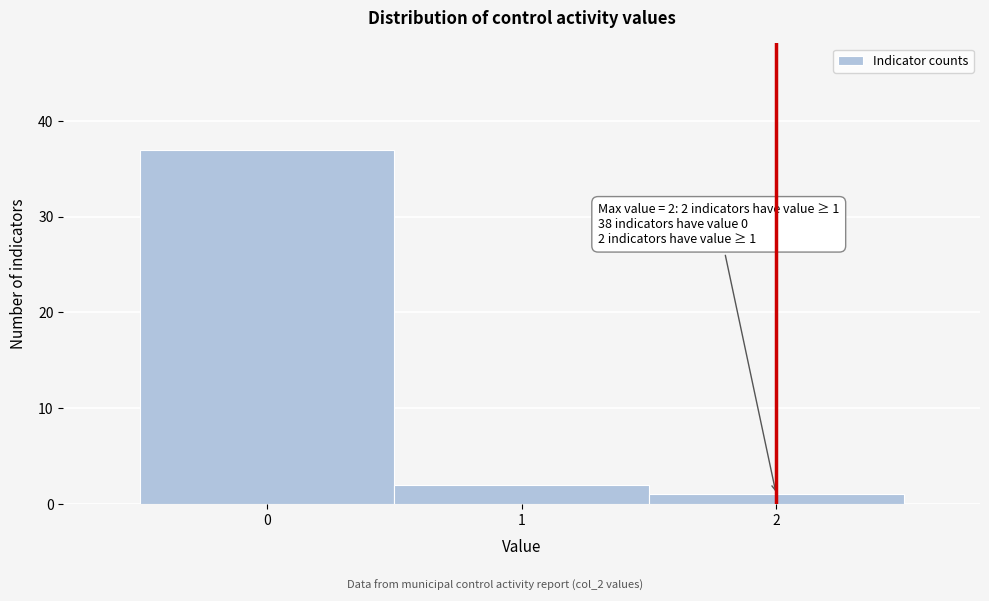

Which range on the x-axis has the tallest bar?

-0.5 to 0.5